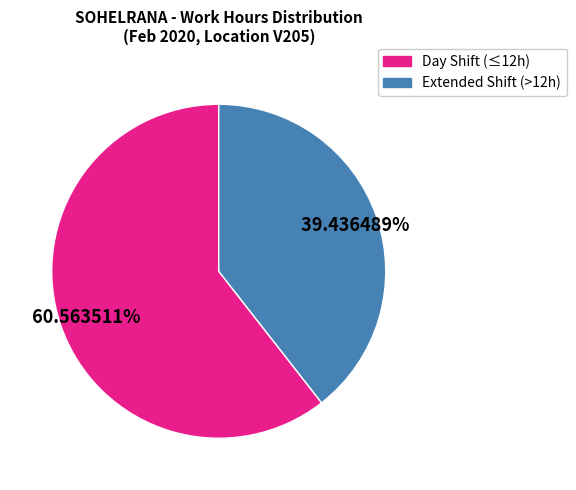

How many segments does this pie chart have?

2